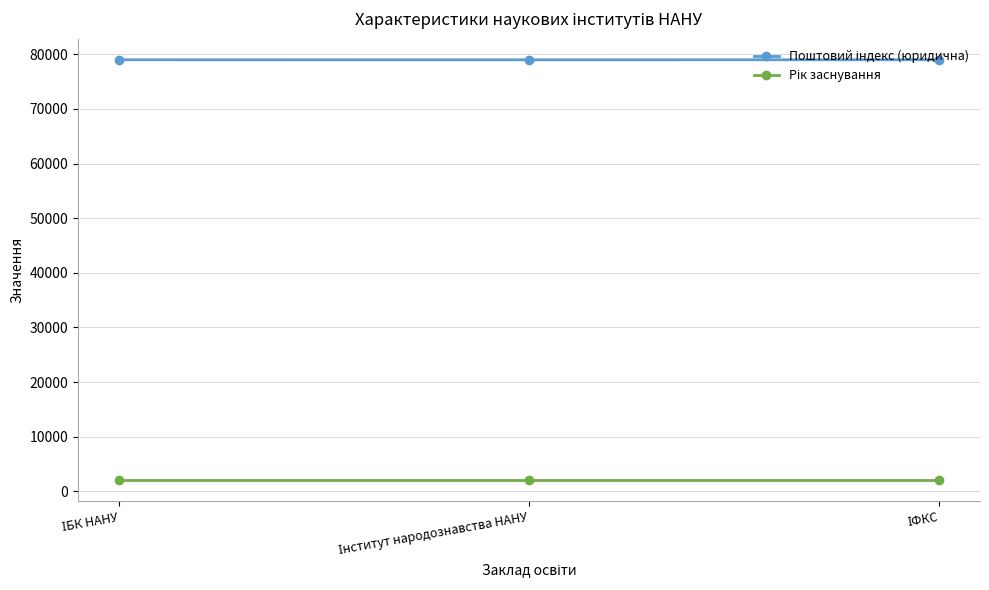

What is the minimum value shown in the chart?

2000